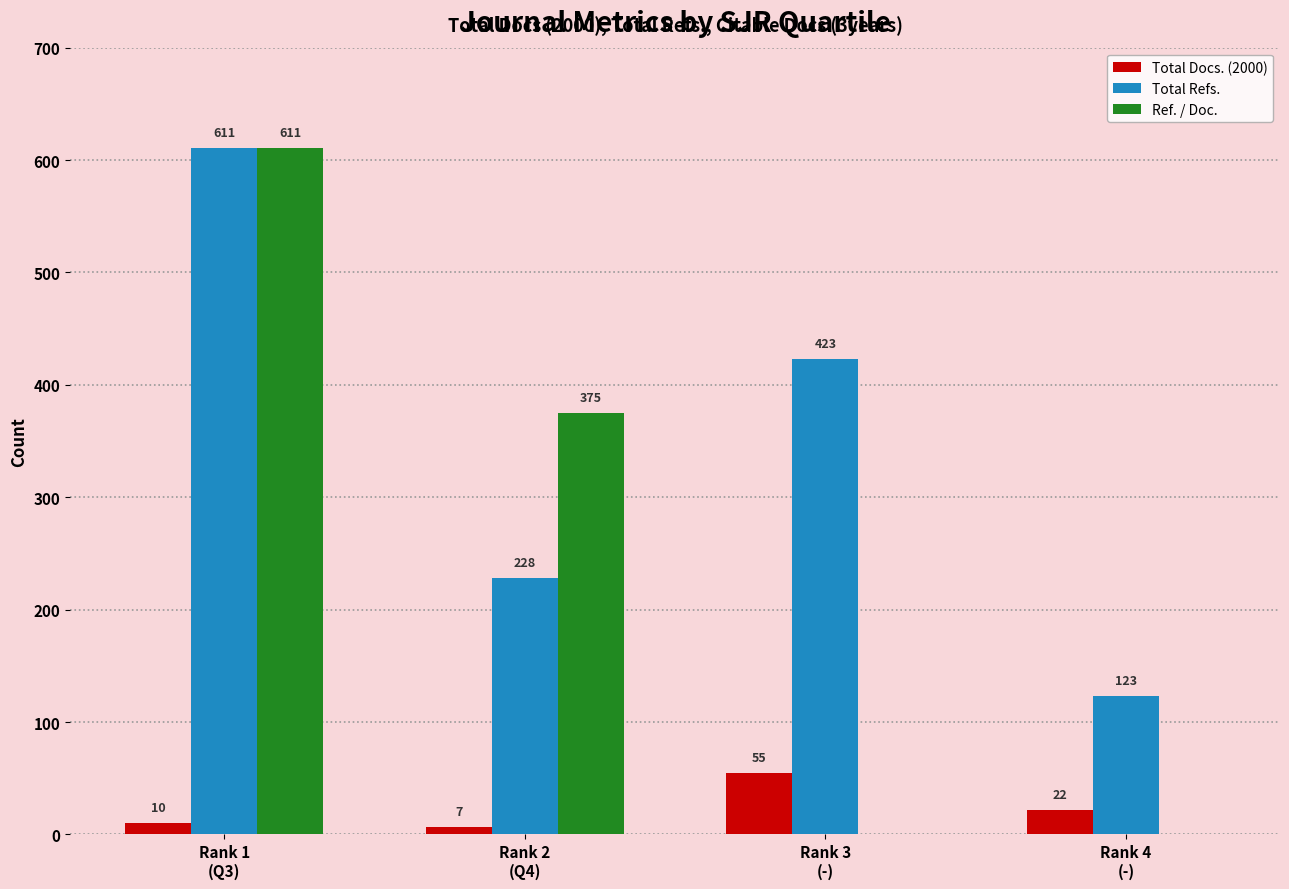

The Ref. / Doc. series shows 392 at Rank 3
(-). True or false?

False